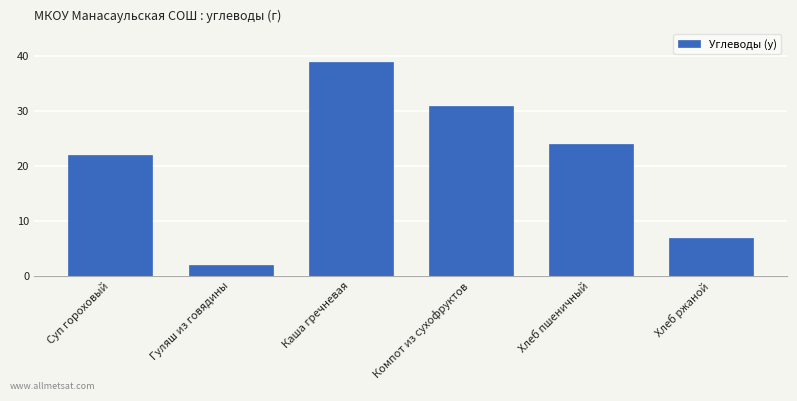

What is the label of the 2nd bar from the left?

Гуляш из говядины